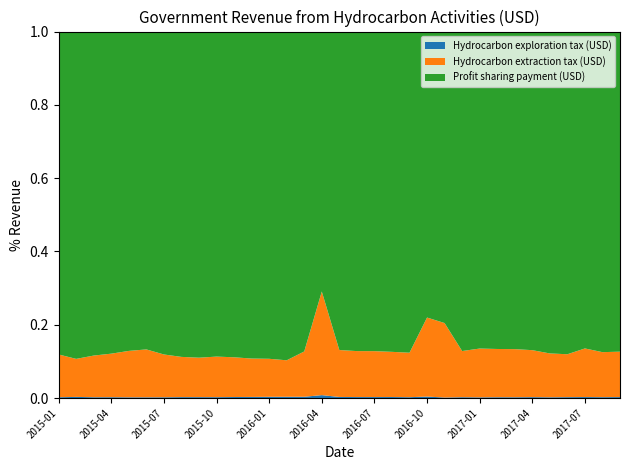

Reading left to right, transcribe all the data shown in this chart.

Hydrocarbon exploration tax (USD): 2015-01=5553119.0	2015-02=5508211.3	2015-03=5406920.0	2015-04=5420575.8	2015-05=5360847.4	2015-06=5262872.7	2015-07=5009729.4	2015-08=4914962.7	2015-09=4826115.7	2015-10=4958281.5	2015-11=4971291.6	2015-12=4752999.5	2016-01=4605525.0	2016-02=4724919.8	2016-03=4976820.2	2016-04=4987923.2	2016-05=4646391.5	2016-06=4745197.5	2016-07=4659096.5	2016-08=4555949.0	2016-09=3675663.1	2016-10=4287889.8	2016-11=1315735.1	2016-12=3886158.4	2017-01=4002530.9	2017-02=4174518.1	2017-03=4425396.6	2017-04=4340737.4	2017-05=4211086.9	2017-06=4509330.3	2017-07=4595457.9	2017-08=4587236.6	2017-09=4480709.7
Hydrocarbon extraction tax (USD): 2015-01=306419380.8	2015-02=188259317.4	2015-03=285058169.1	2015-04=287469134.9	2015-05=349755971.5	2015-06=355633627.3	2015-07=288203519.5	2015-08=218045508.8	2015-09=212744439.8	2015-10=231840941.6	2015-11=197078750.2	2015-12=166642101.3	2016-01=142683814.9	2016-02=137108774.4	2016-03=176833024.9	2016-04=178878836.2	2016-05=206520956.1	2016-06=223742203.5	2016-07=221409807.3	2016-08=205097268.6	2016-09=197189051.9	2016-10=233075444.5	2016-11=193020725.4	2016-12=221282354.7	2017-01=290684736.2	2017-02=254599901.4	2017-03=275598020.1	2017-04=230914850.8	2017-05=251260717.8	2017-06=223306831.2	2017-07=230845053.7	2017-08=240587478.6	2017-09=216218429.0
Profit sharing payment (USD): 2015-01=2312652445.2	2015-02=1620577515.2	2015-03=2216428931.4	2015-04=2126832084.0	2015-05=2406784710.5	2015-06=2360125192.7	2015-07=2173916029.8	2015-08=1763972616.2	2015-09=1759926021.4	2015-10=1857943851.1	2015-11=1615717424.8	2015-12=1419878287.4	2016-01=1228737352.8	2016-02=1235972943.5	2016-03=1249153621.8	2016-04=448567760.7	2016-05=1401716724.6	2016-06=1555760928.5	2016-07=1541459813.2	2016-08=1454216422.7	2016-09=1424442322.1	2016-10=843527764.2	2016-11=755474039.4	2016-12=1530821351.2	2017-01=1888452037.2	2017-02=1674872550.3	2017-03=1819254120.6	2017-04=1566305186.2	2017-05=1844336787.3	2017-06=1679256991.9	2017-07=1504879455.5	2017-08=1713432884.2	2017-09=1524050763.0